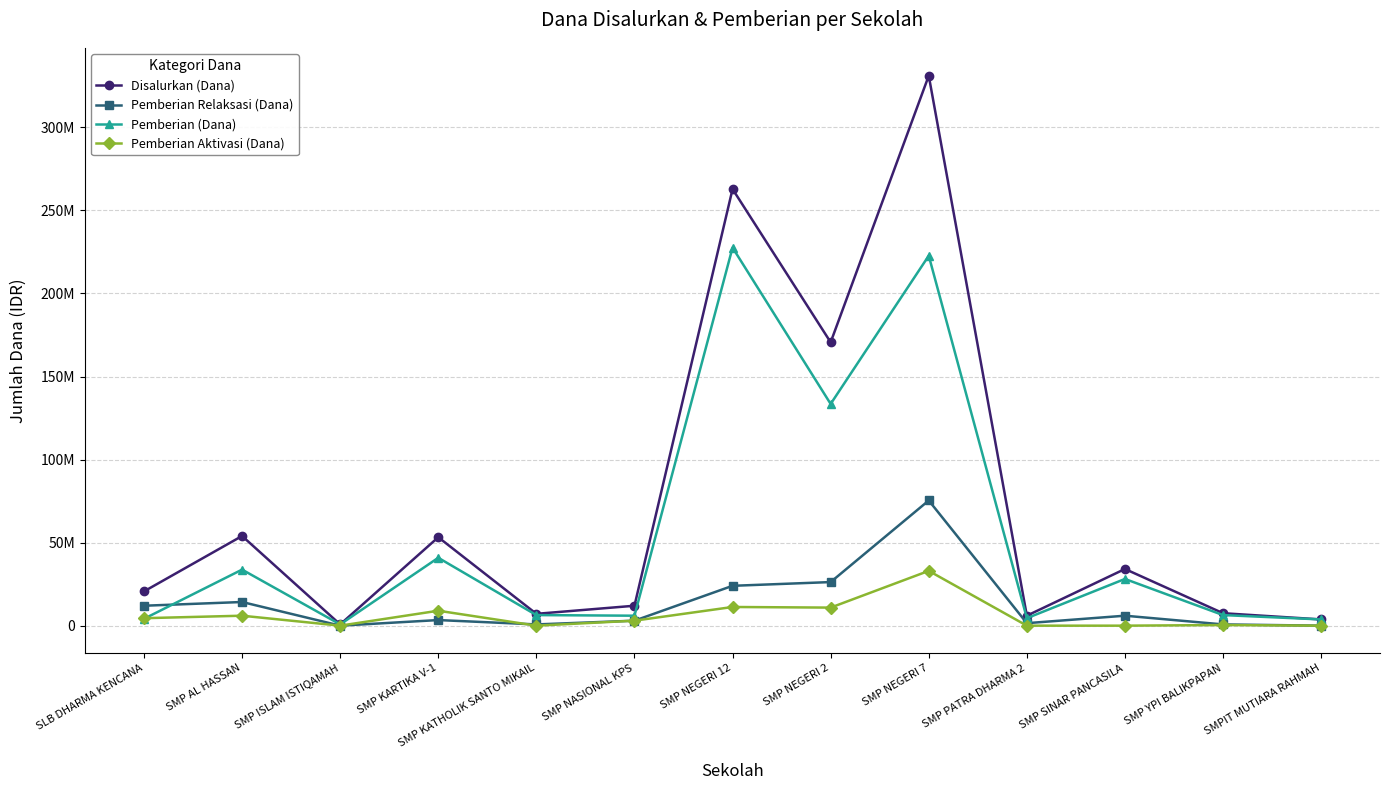

Is this an area chart (filled region under the line)?

No